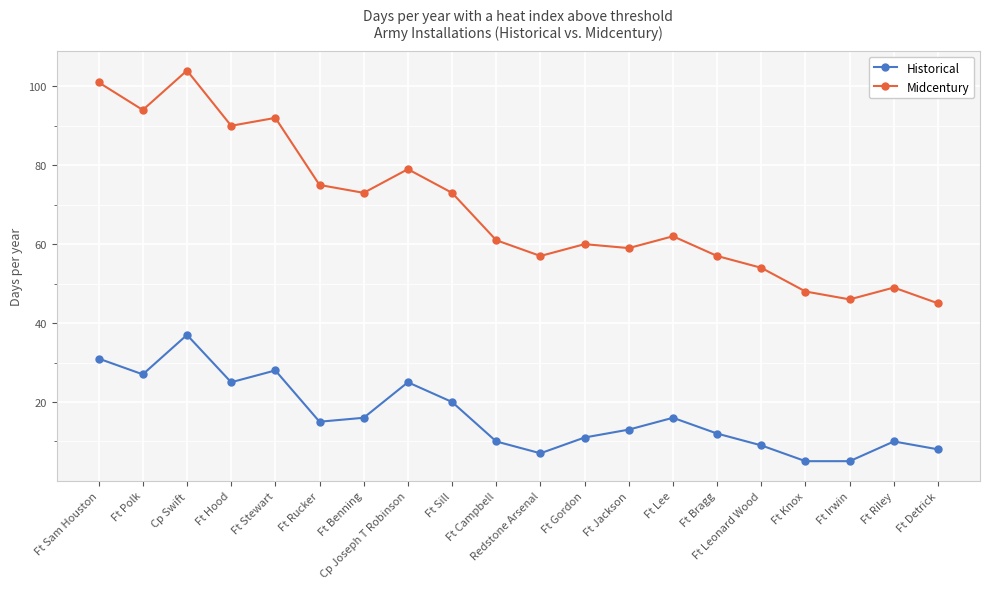

What is the sum of all Midcentury values?

1379